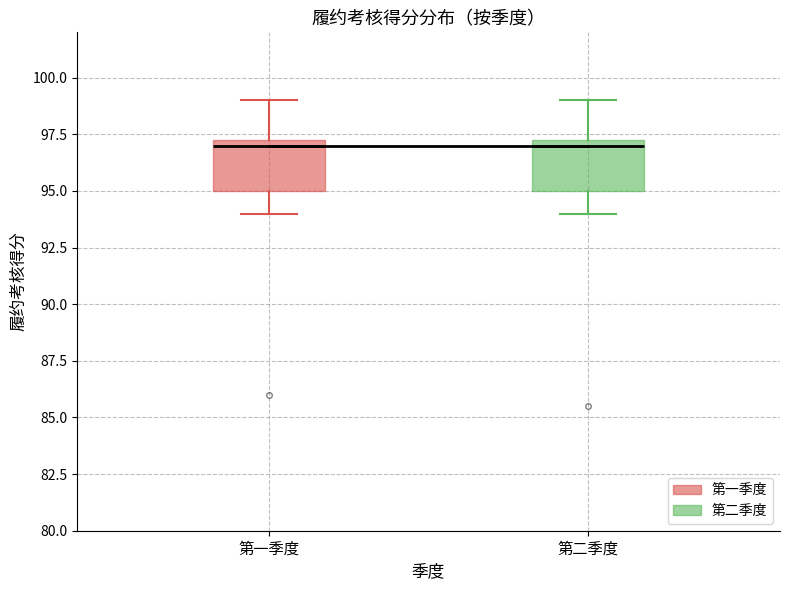

Where does the median line of the box for 第二季度 sit on the y-axis? The values are not printed on the chart, so give them approximately, as read against the axis.

97.0